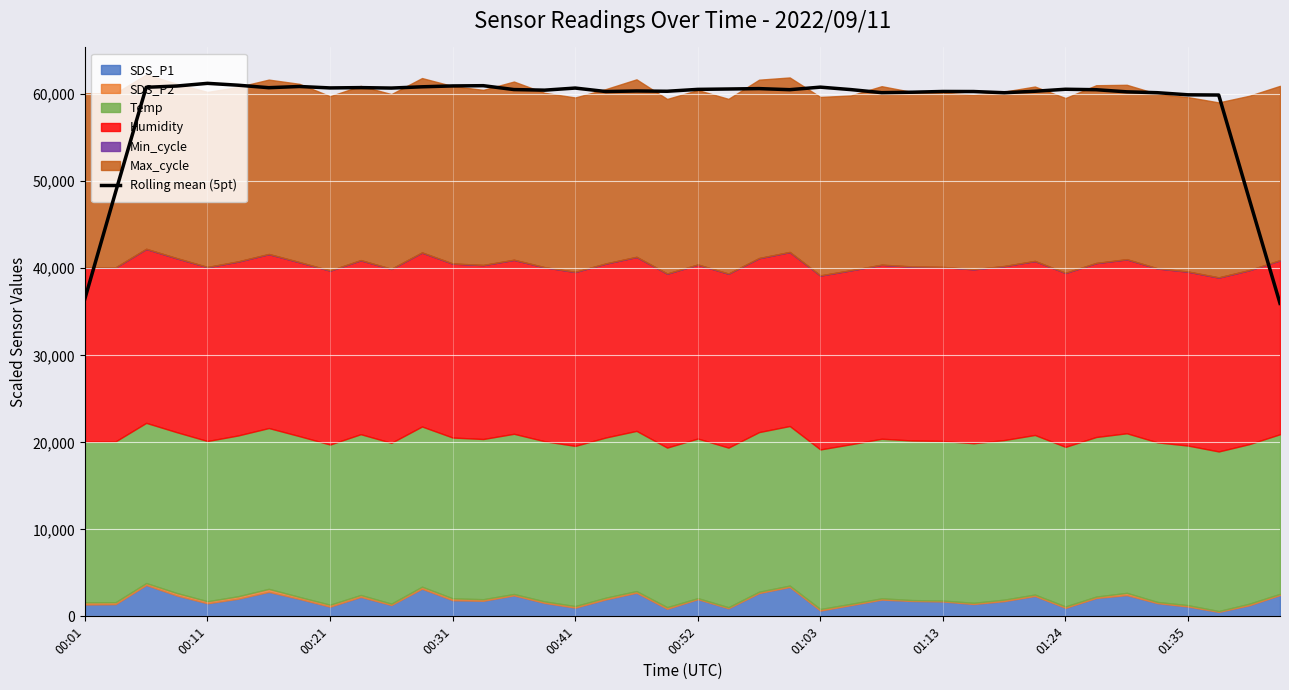

What is the maximum value for Rolling mean (5pt)?

61253.6